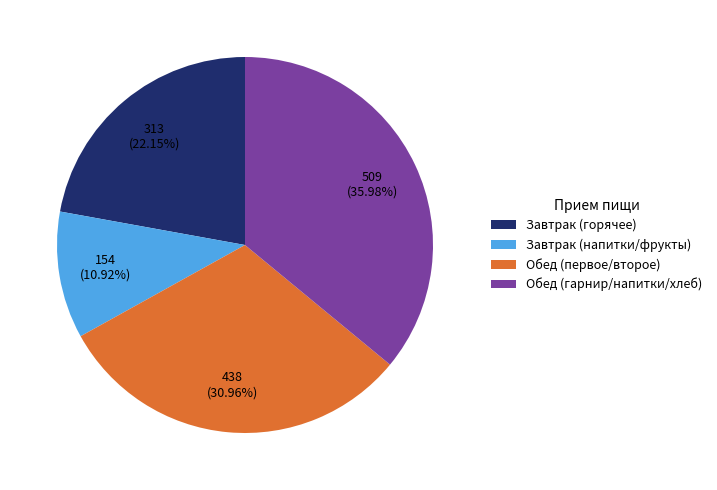

What is the largest slice in the pie chart?

Обед (гарнир/напитки/хлеб)